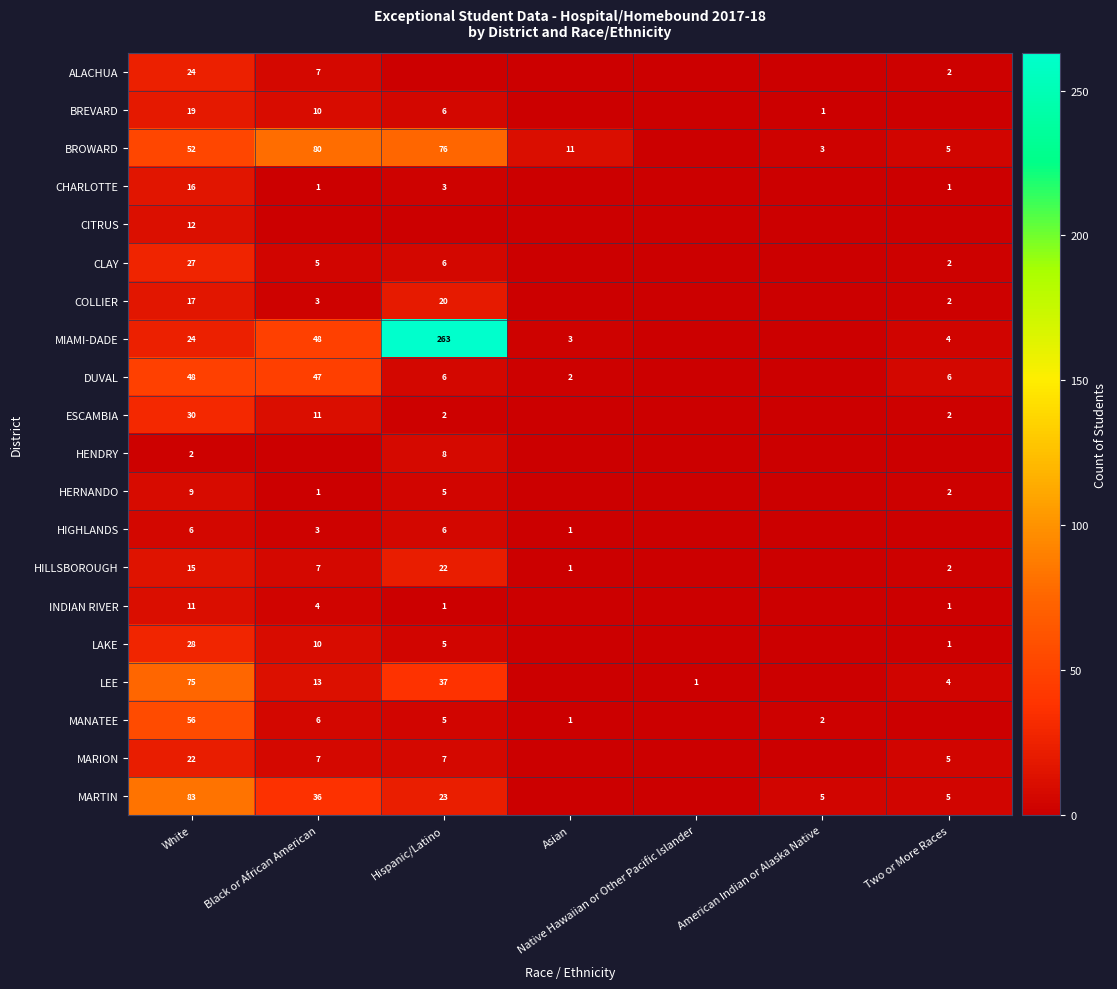

What is the sum of the BROWARD values at White and Two or More Races?

57